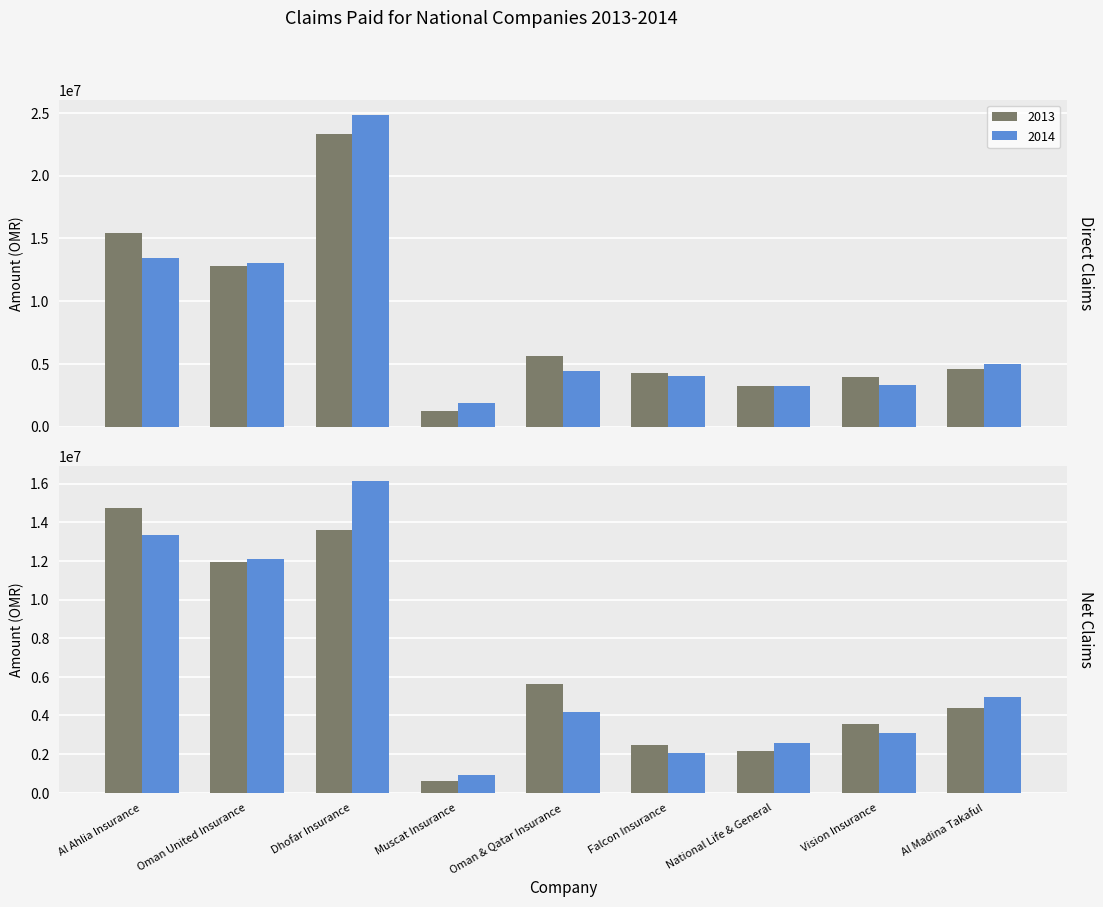

What is the difference between the maximum and second lowest values in the direct_claims_2013 series?

20073136